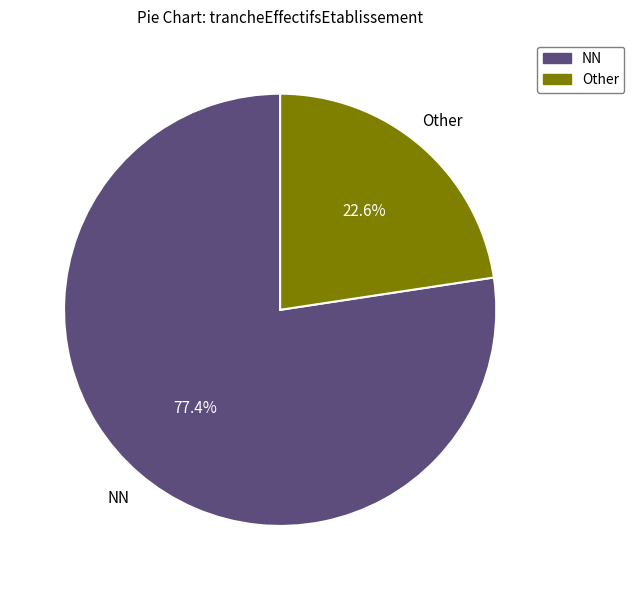

Is there a majority slice in this chart?

Yes